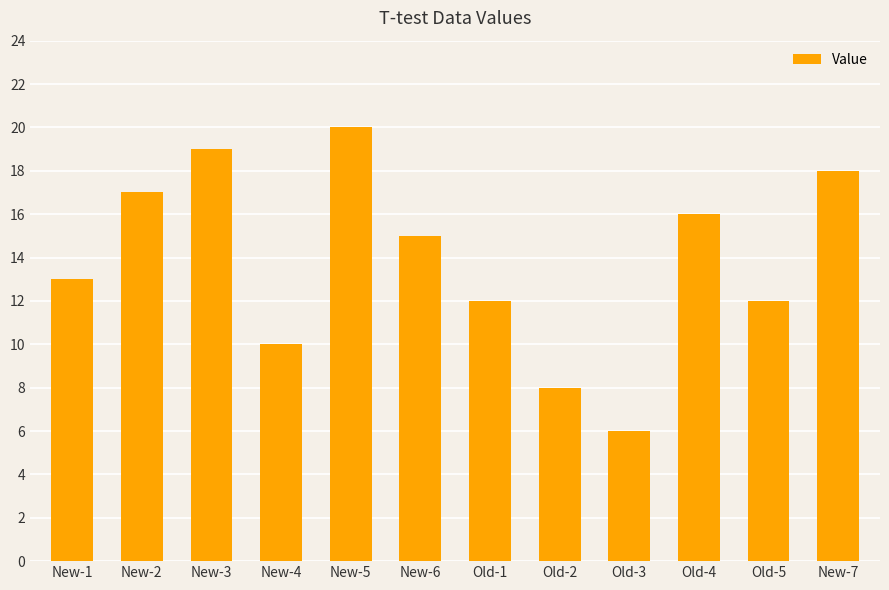

What position from the left is New-1?

1